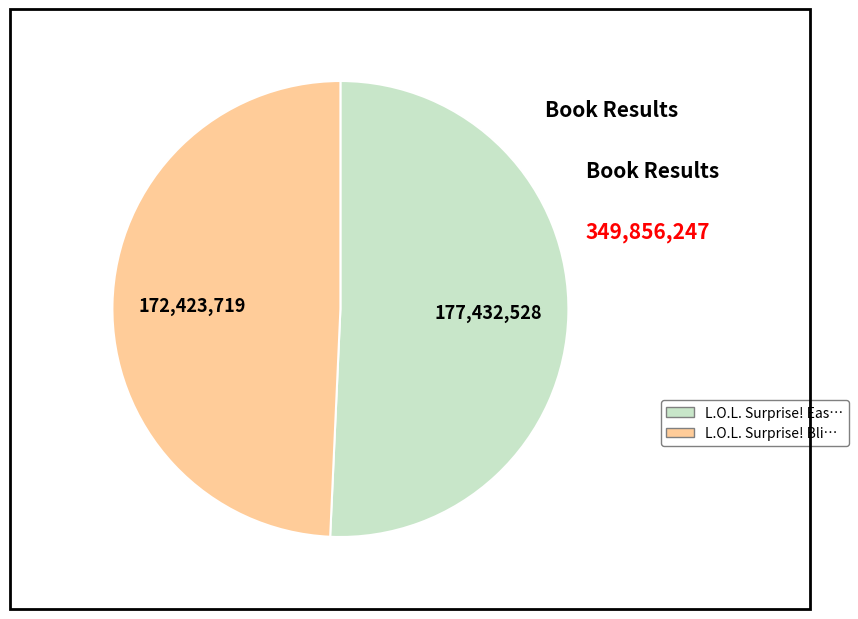

Is there a majority slice in this chart?

Yes